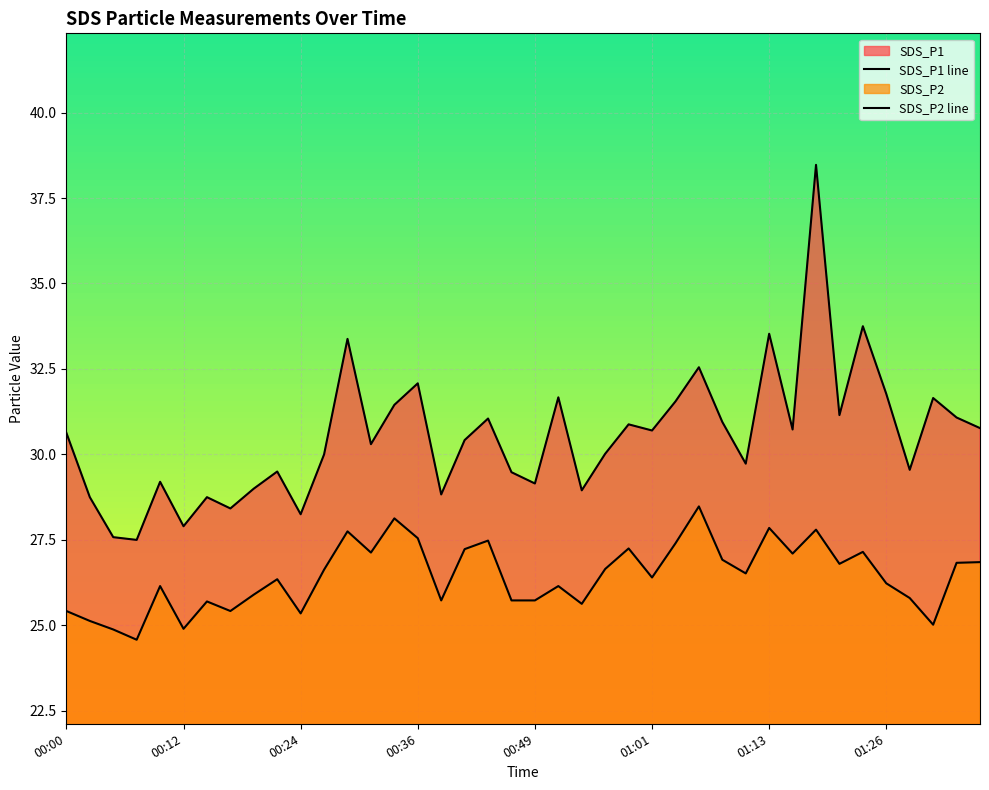

Does the chart display data point markers on the line(s)?

No